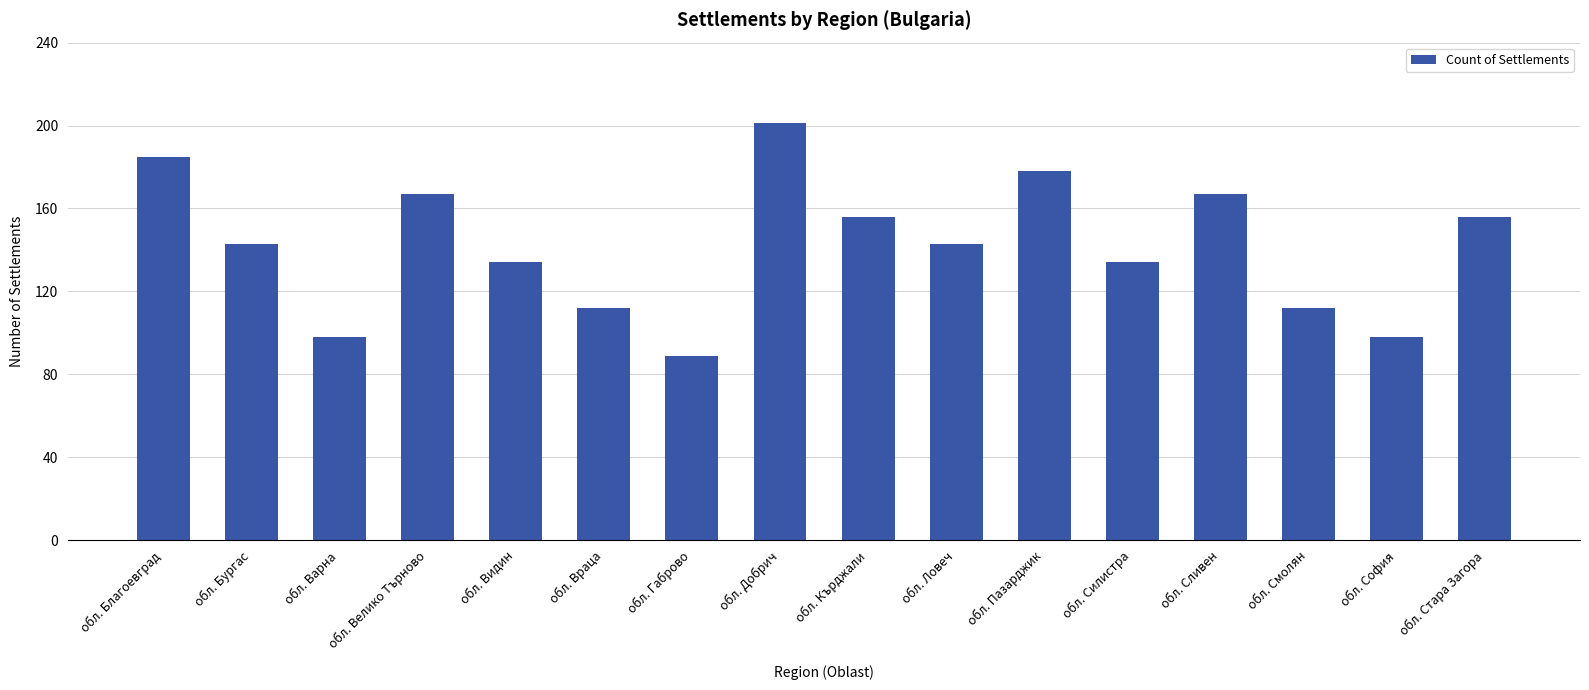

What is the label of the 8th bar from the left?

обл. Добрич